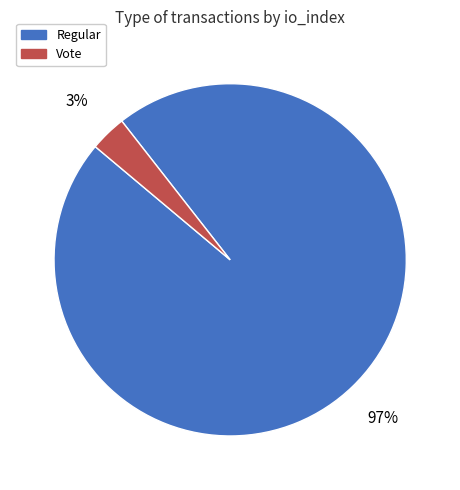

Is the sum of Vote and Regular greater than half?

Yes